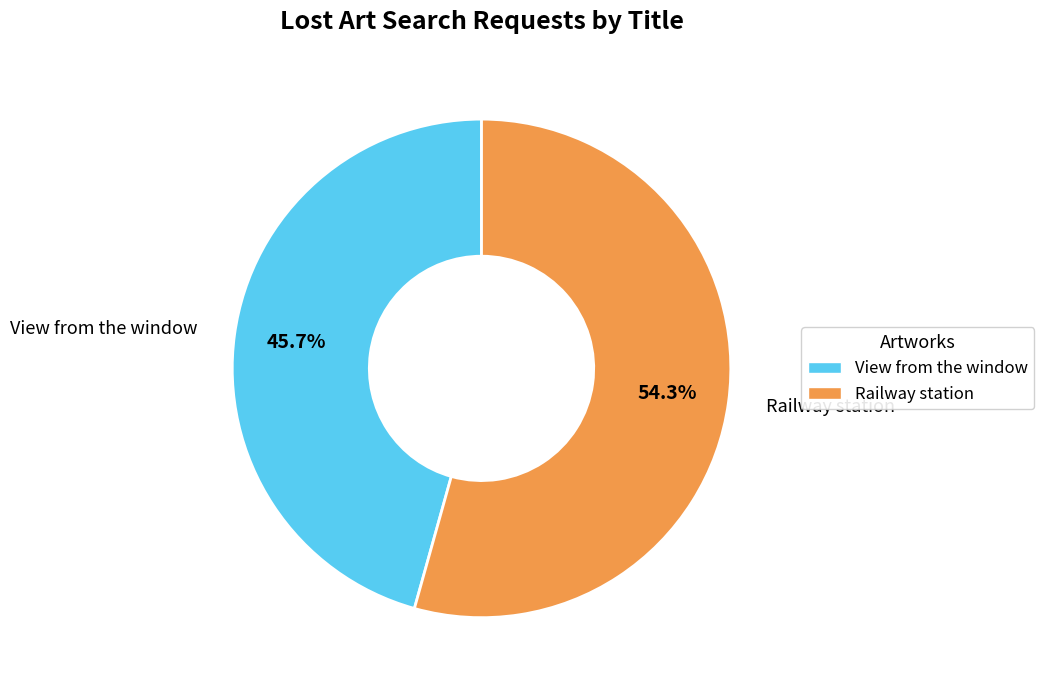

What is the majority slice?

Railway station